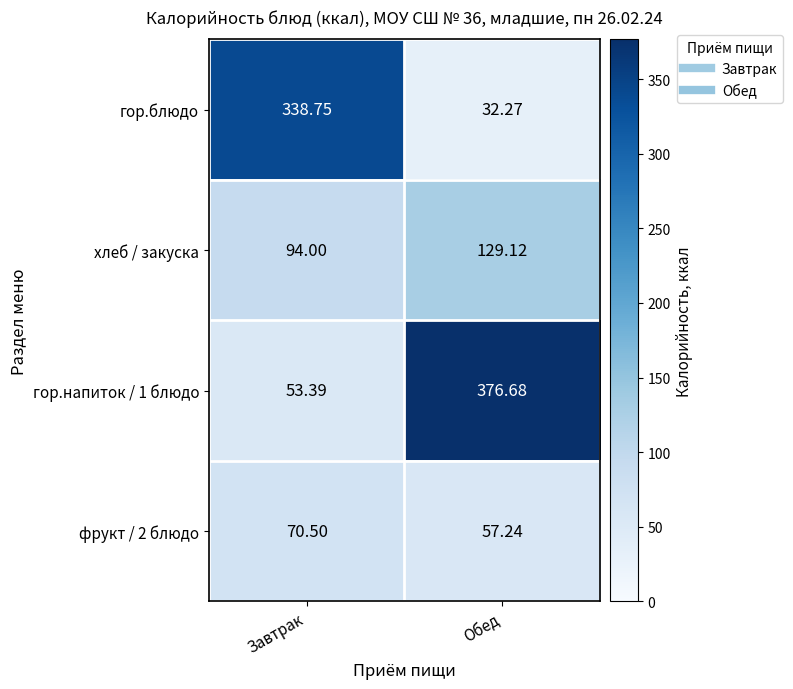

Which series has the largest range (max minus min)?

гор.напиток / 1 блюдо